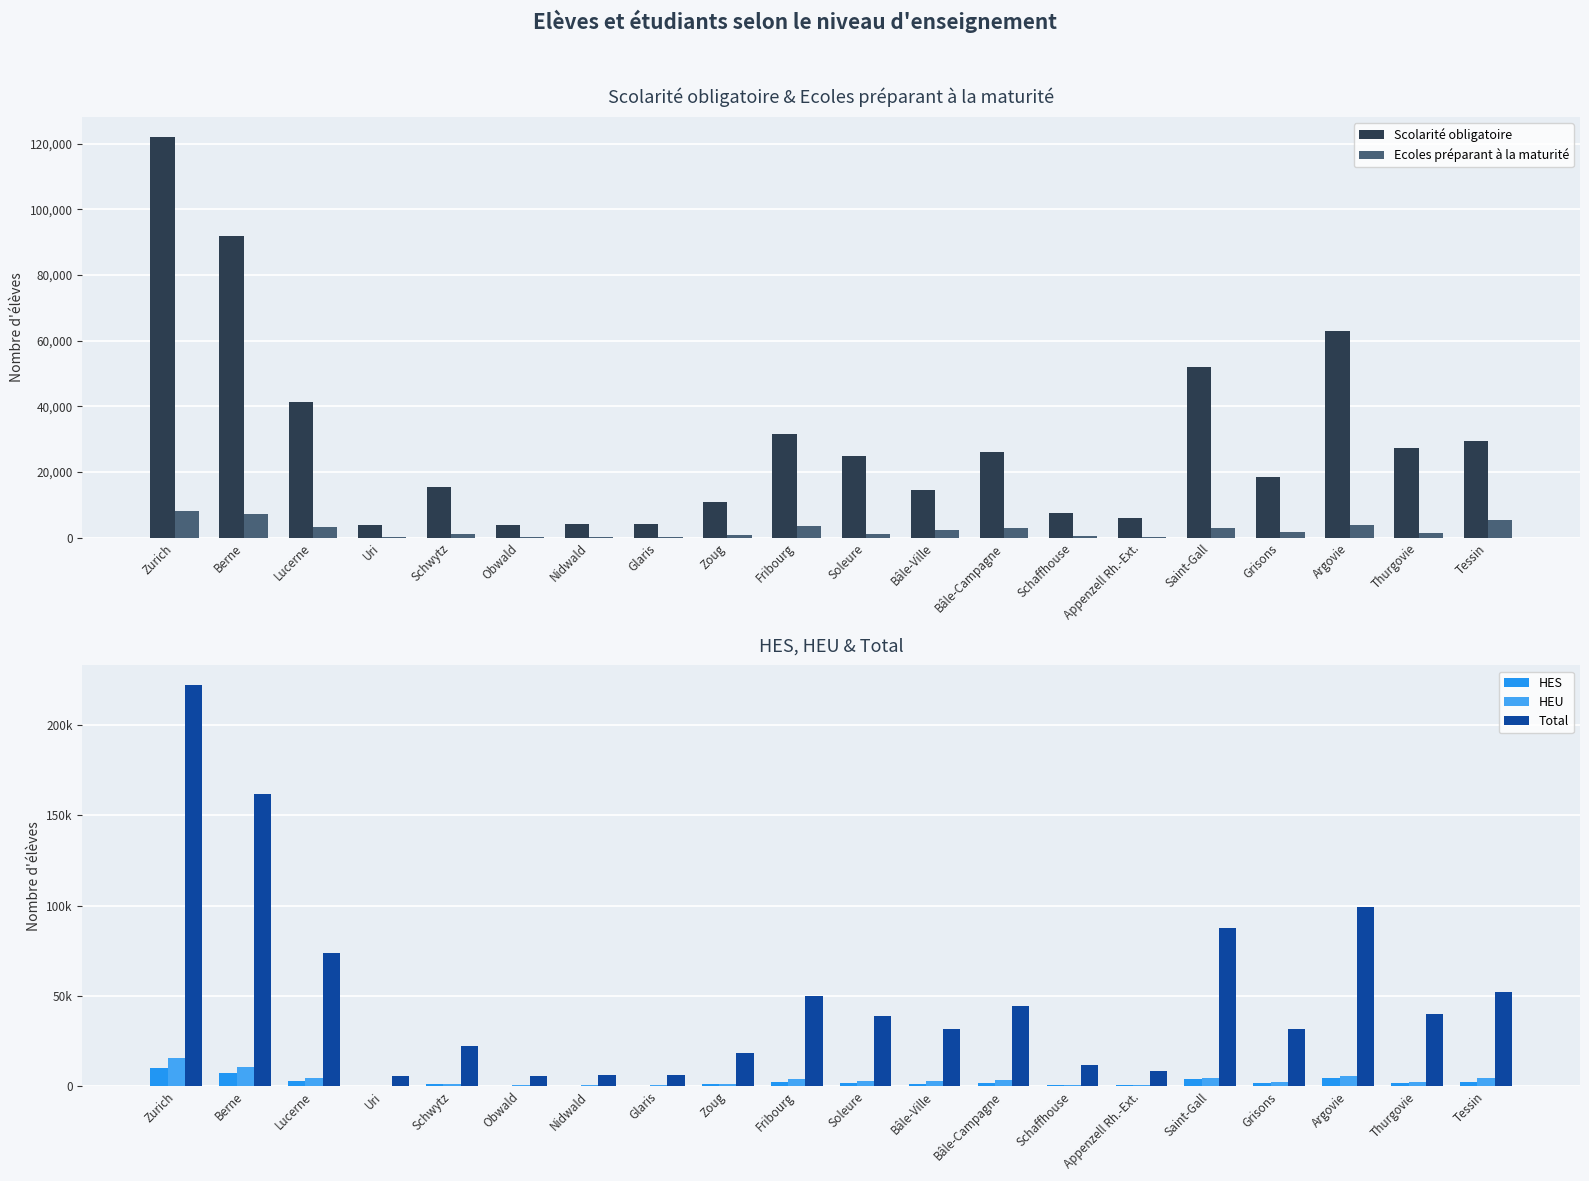

The HES series shows 675 at Schwytz. True or false?

False